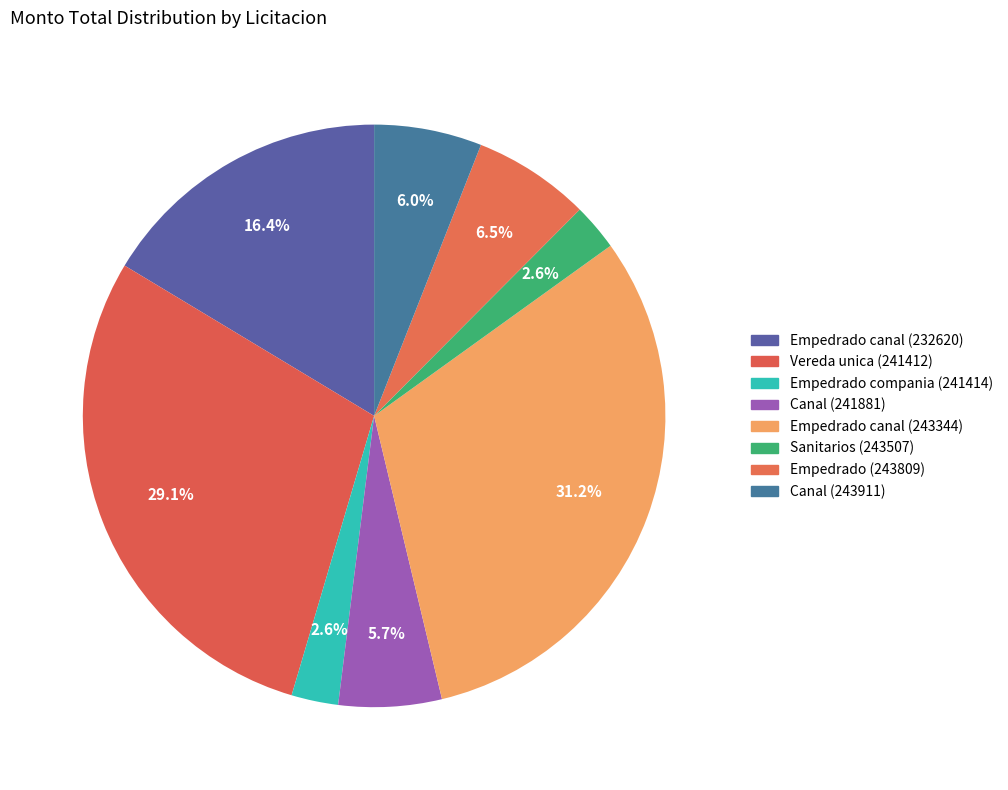

How many slices are in this pie chart?

8